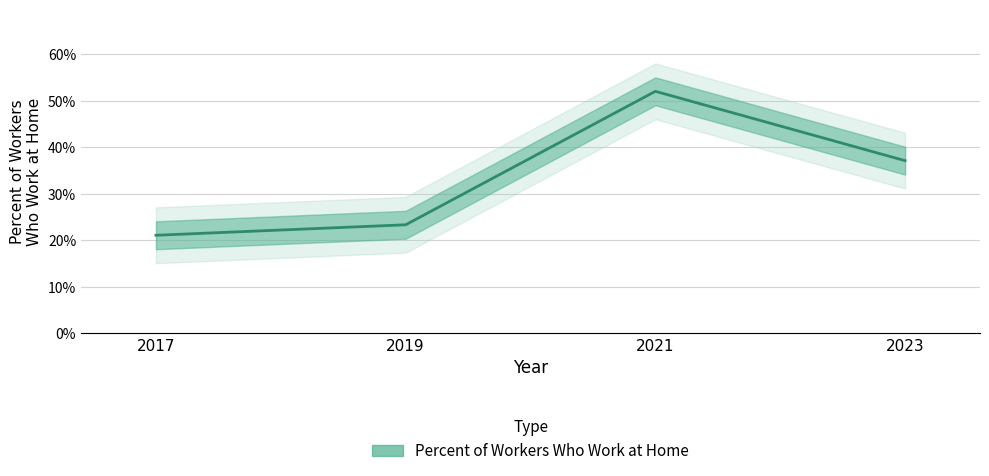

How many lines are shown in the chart?

1